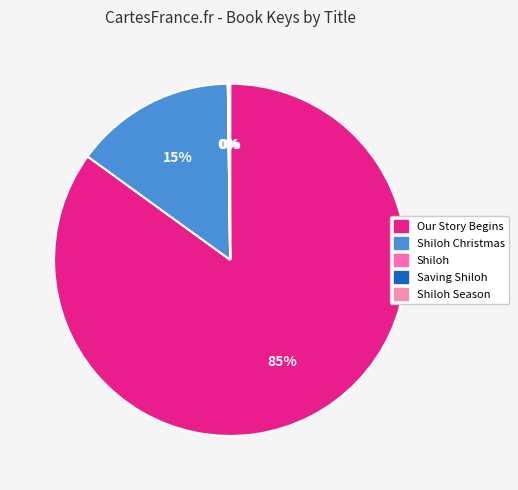

Rank the categories by value from highest to lowest.

Our Story Begins, Shiloh Christmas, Saving Shiloh, Shiloh Season, Shiloh